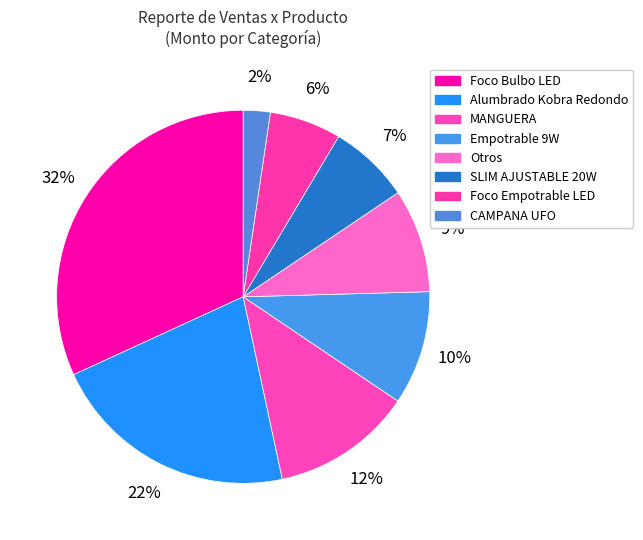

Count the number of slices in the pie.

8